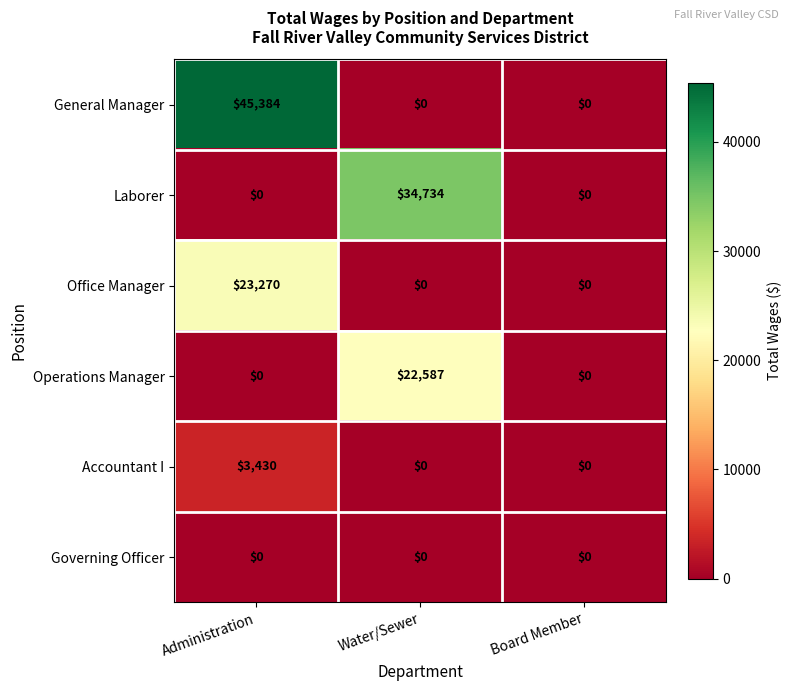

Rank the series by their maximum value, from highest to lowest.

General Manager, Laborer, Office Manager, Operations Manager, Accountant I, Governing Officer